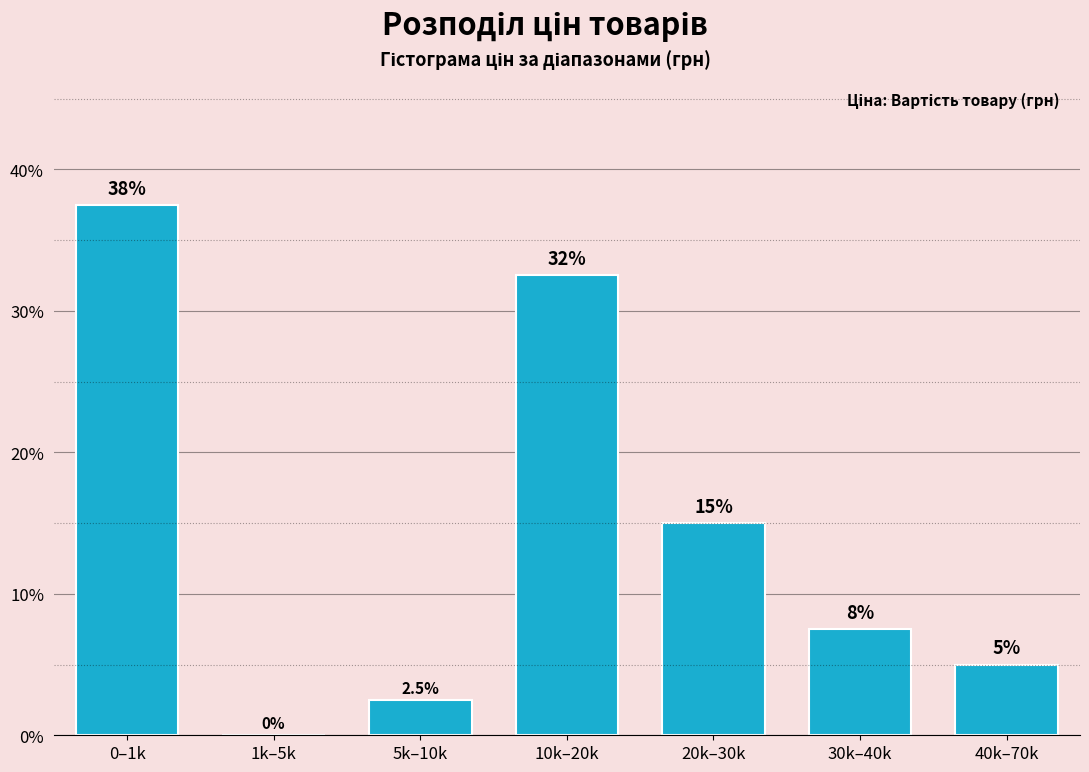

Reading right to left, list all the values displayed in this chart.

40k–70k=5.0	30k–40k=7.5	20k–30k=15.0	10k–20k=32.5	5k–10k=2.5	1k–5k=0.0	0–1k=37.5